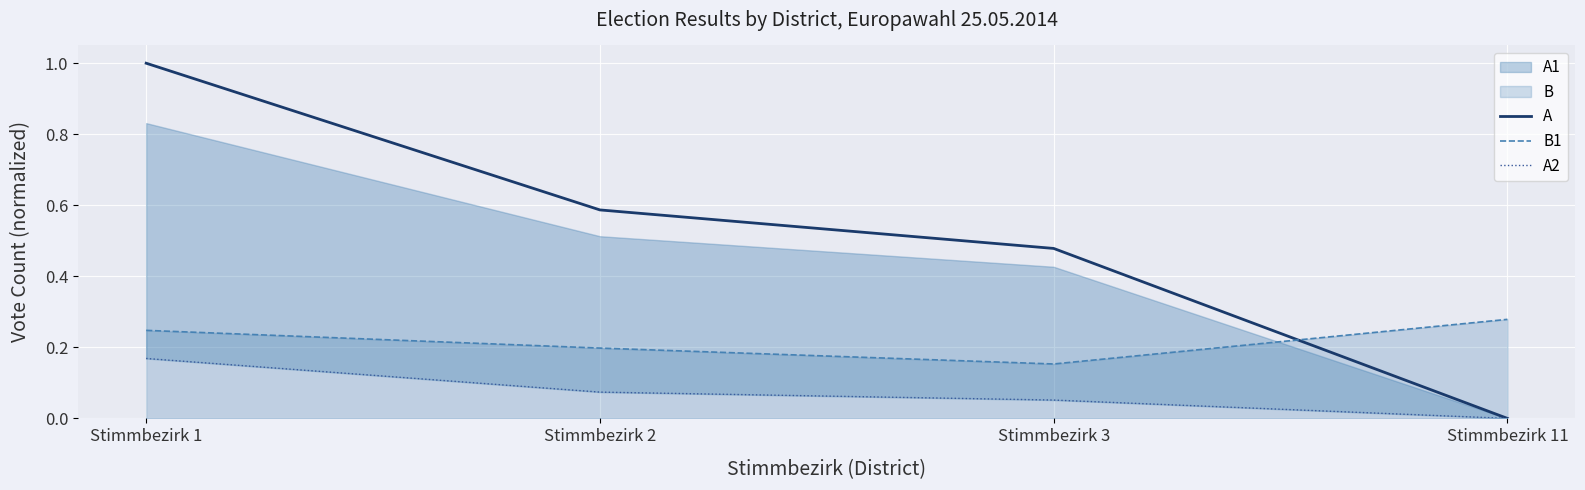

At which category is the sum across all series the highest?

Stimmbezirk 1